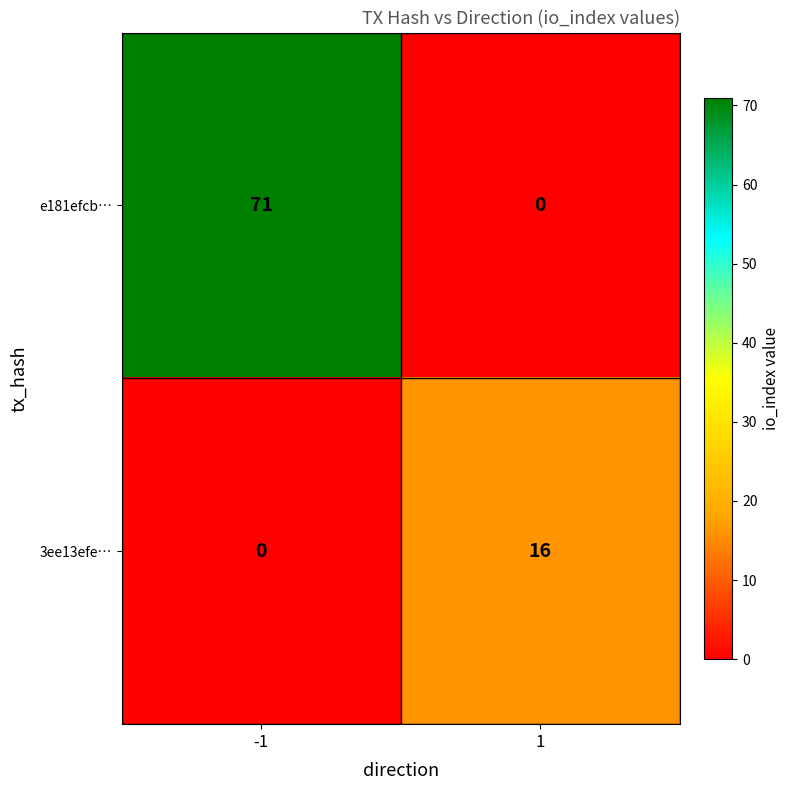

Rank the series by their maximum value, from highest to lowest.

e181efcb…, 3ee13efe…